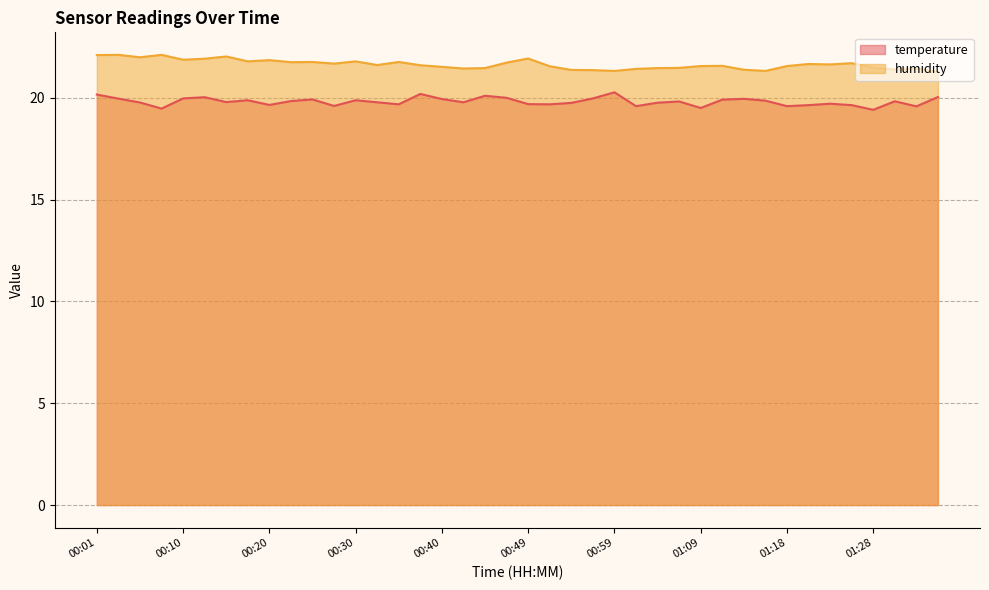

What is the label of the 3rd point from the left?

00:06